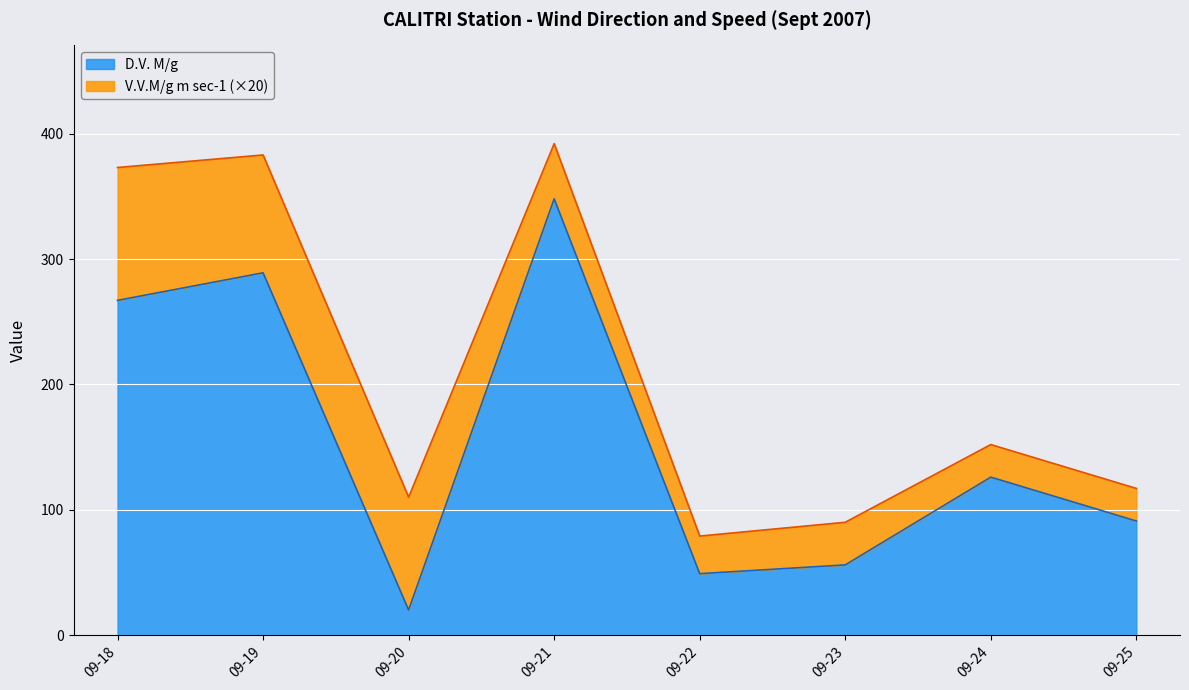

What is the average value?

156